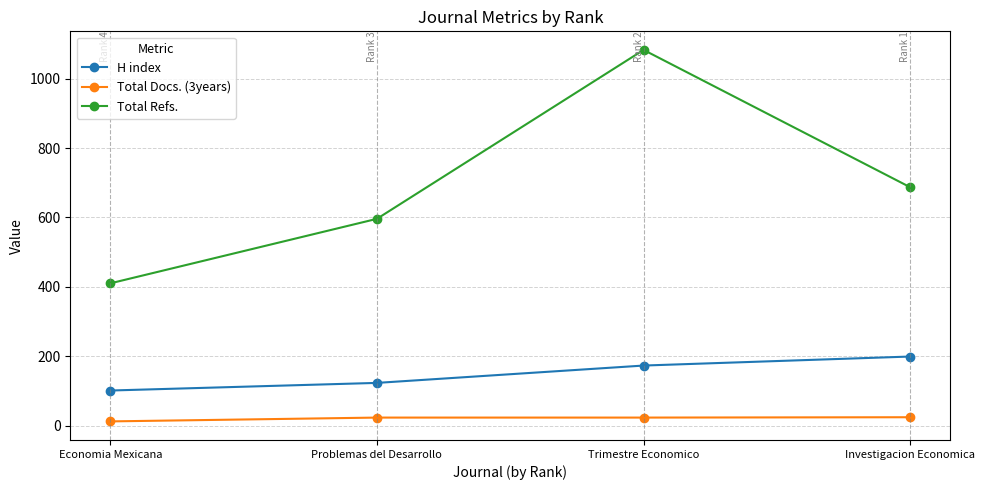

What is the approximate value of H index at Problemas del Desarrollo, to the nearest 5?

125